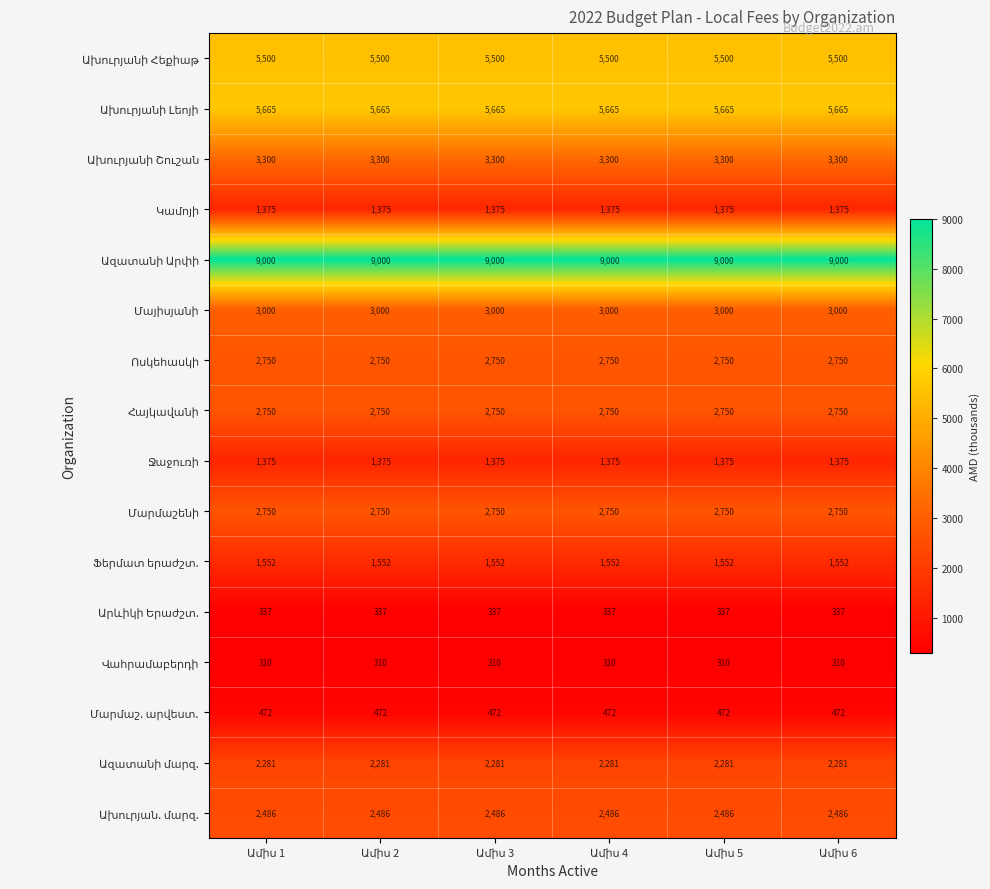

What is the greatest value displayed?

9000